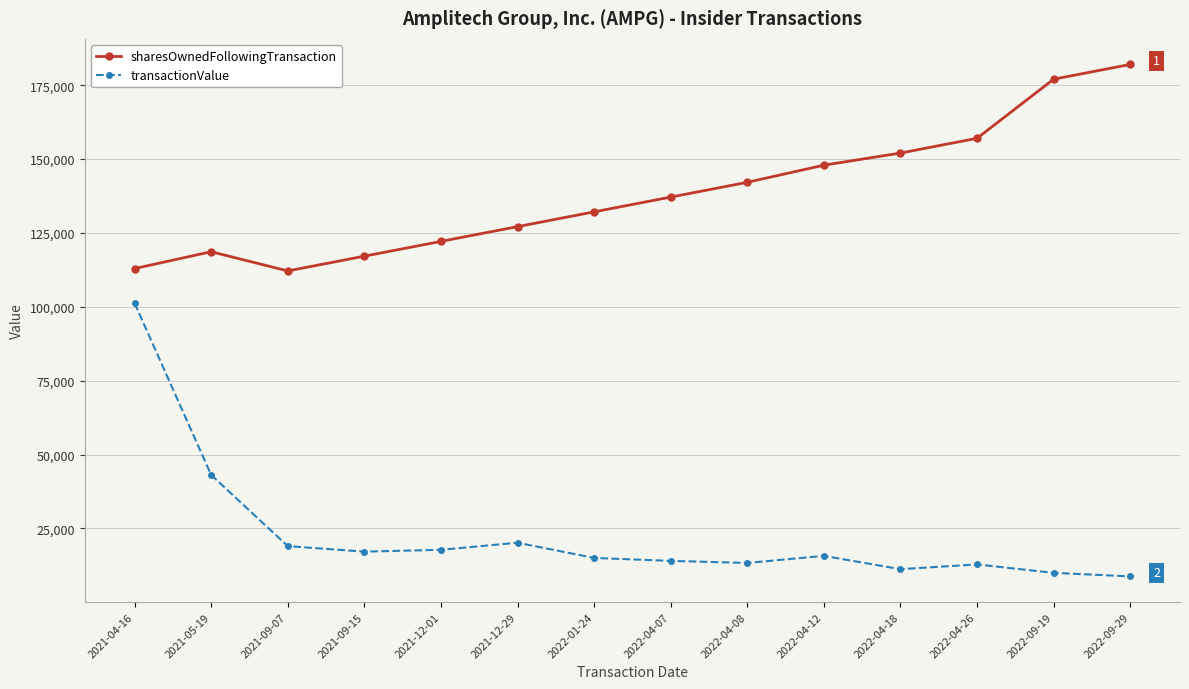

What is the spread (max minus min) of values at 2021-04-16?

11714